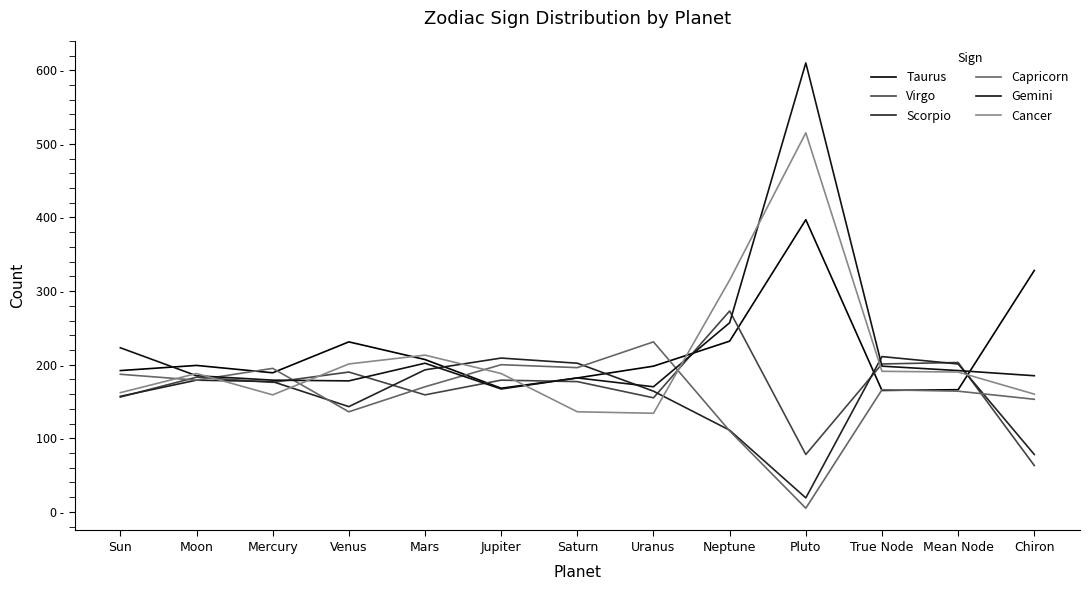

Where is the first local minimum for Taurus?

Mercury